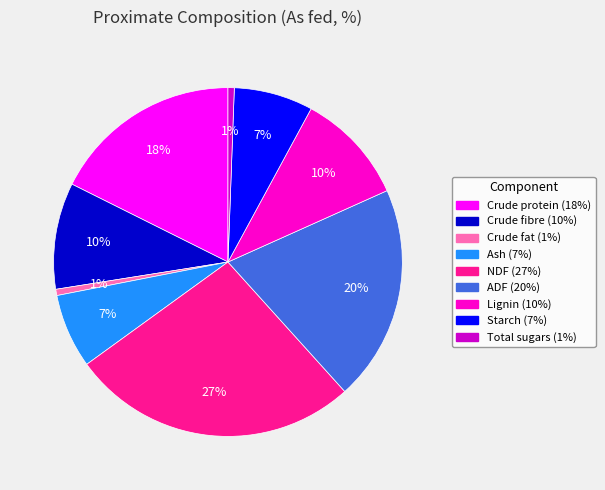

Does any single category account for the majority?

No